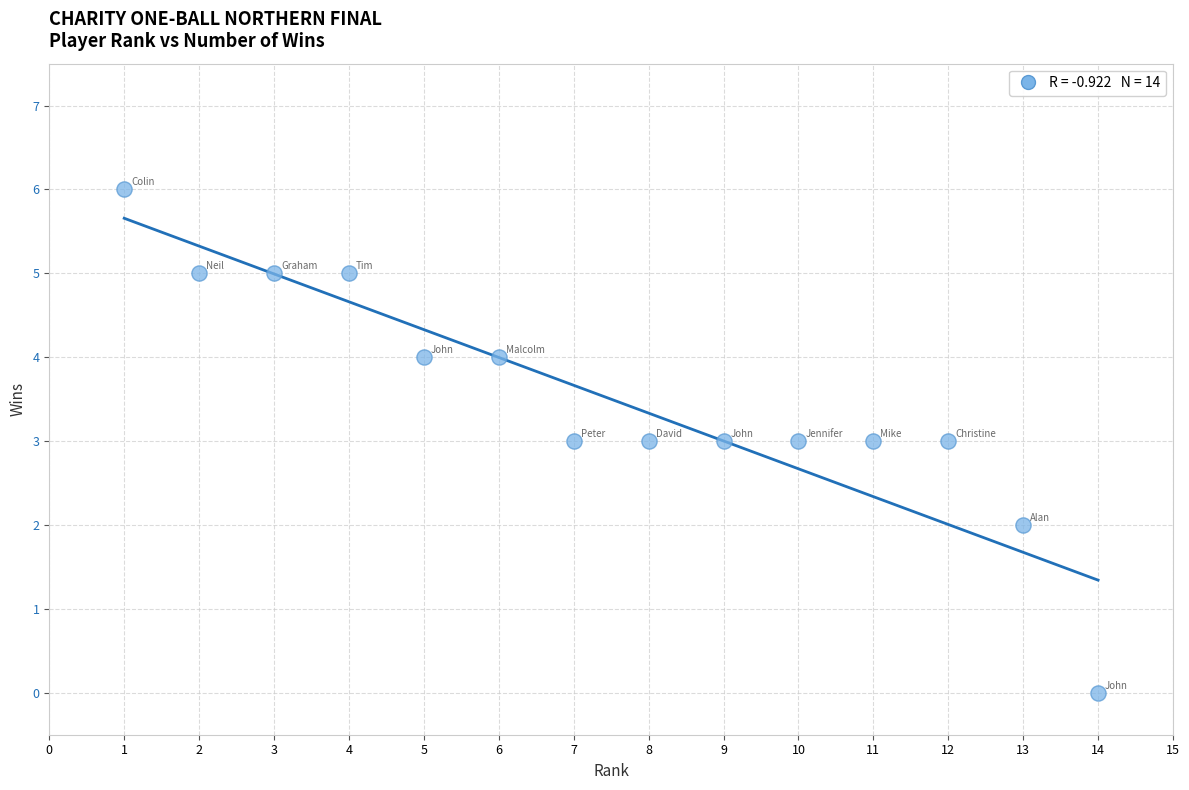

What is the range of X values (max minus min)?

13